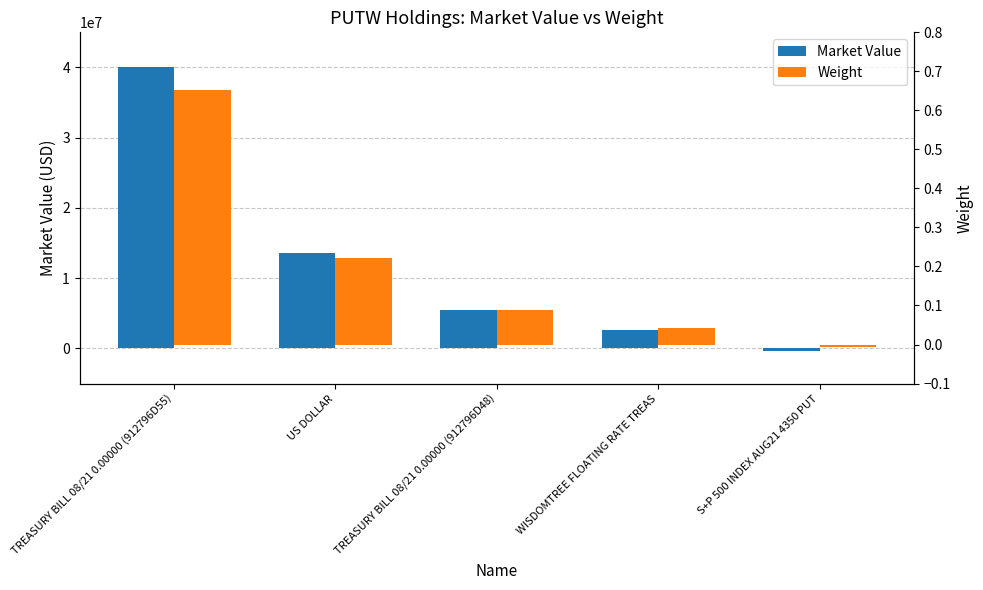

Between TREASURY BILL 08/21 0.00000 (912796D55) and WISDOMTREE FLOATING RATE TREAS, which series saw the biggest shift?

Market Value